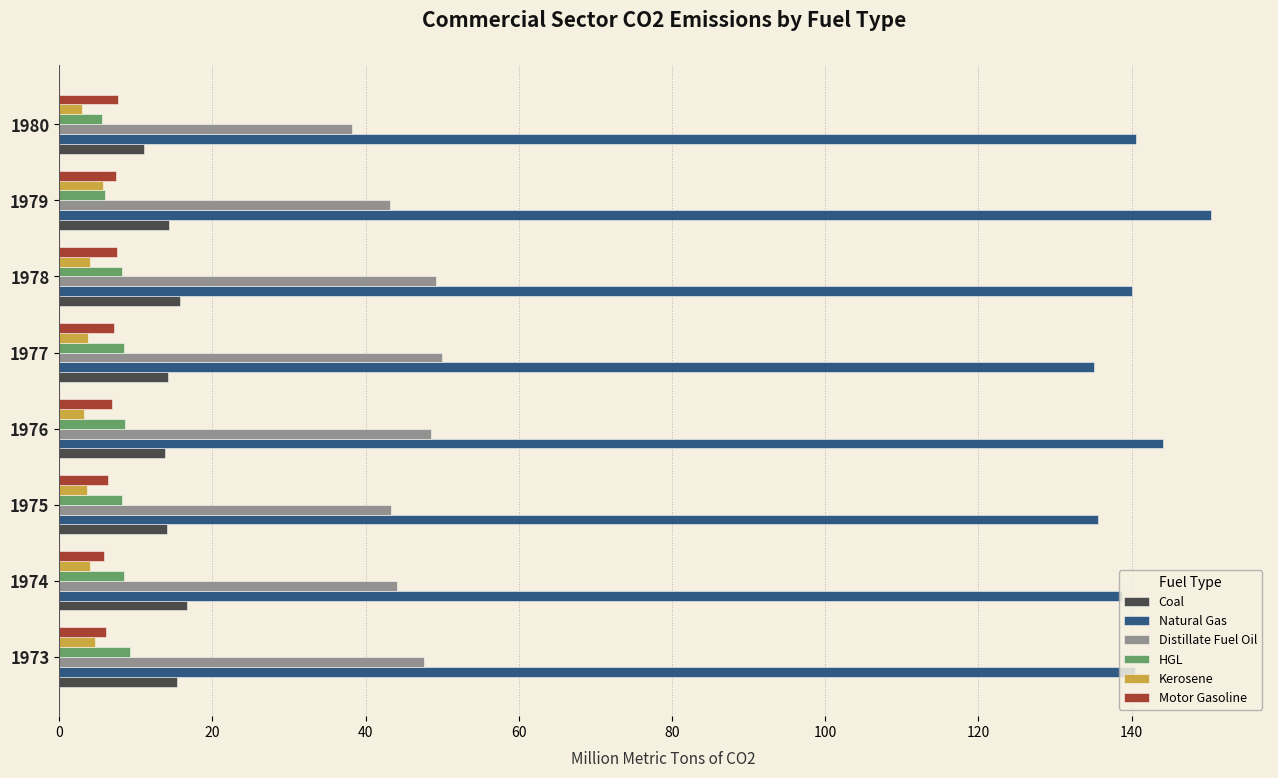

Which series has the largest total across all categories?

Natural Gas